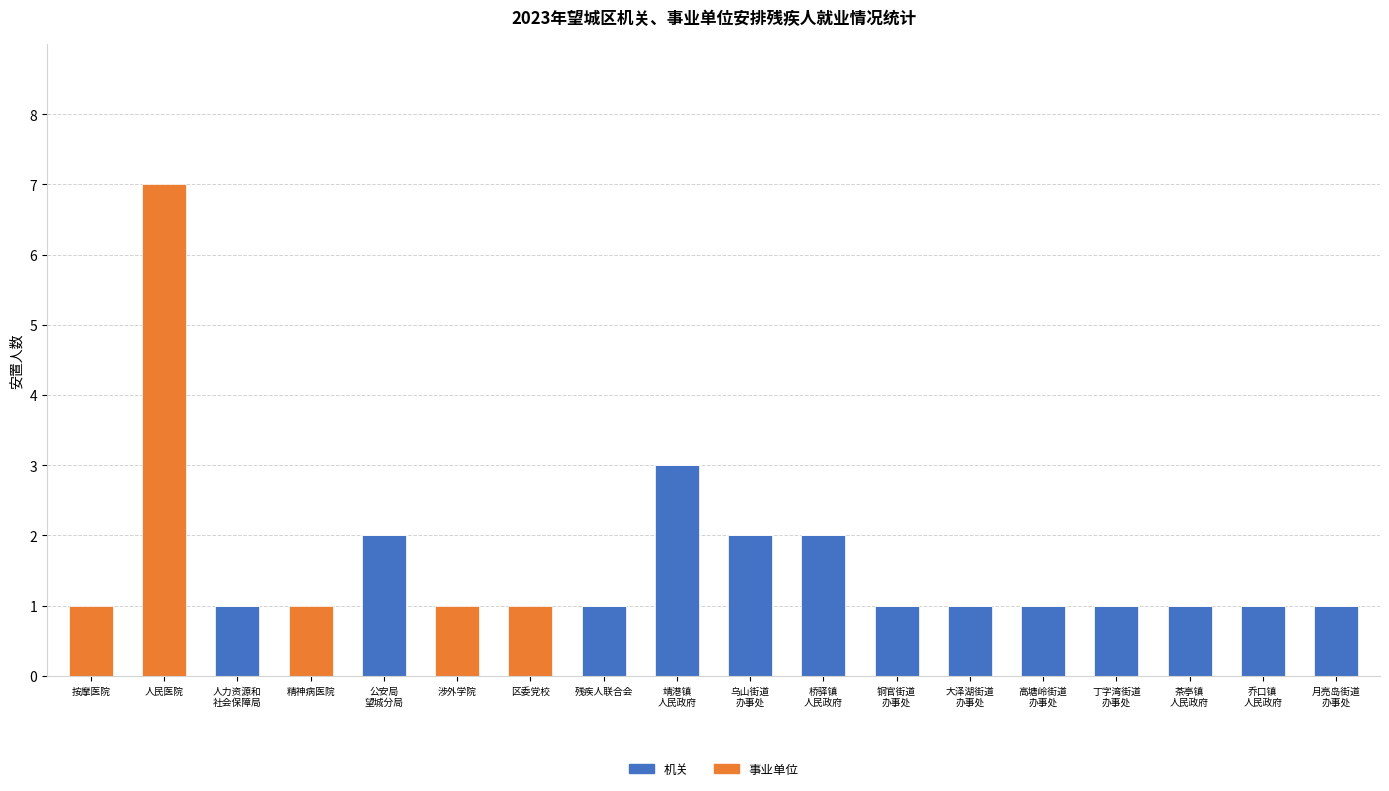

What is the approximate value of 机关 at 乌山街道
办事处?

2